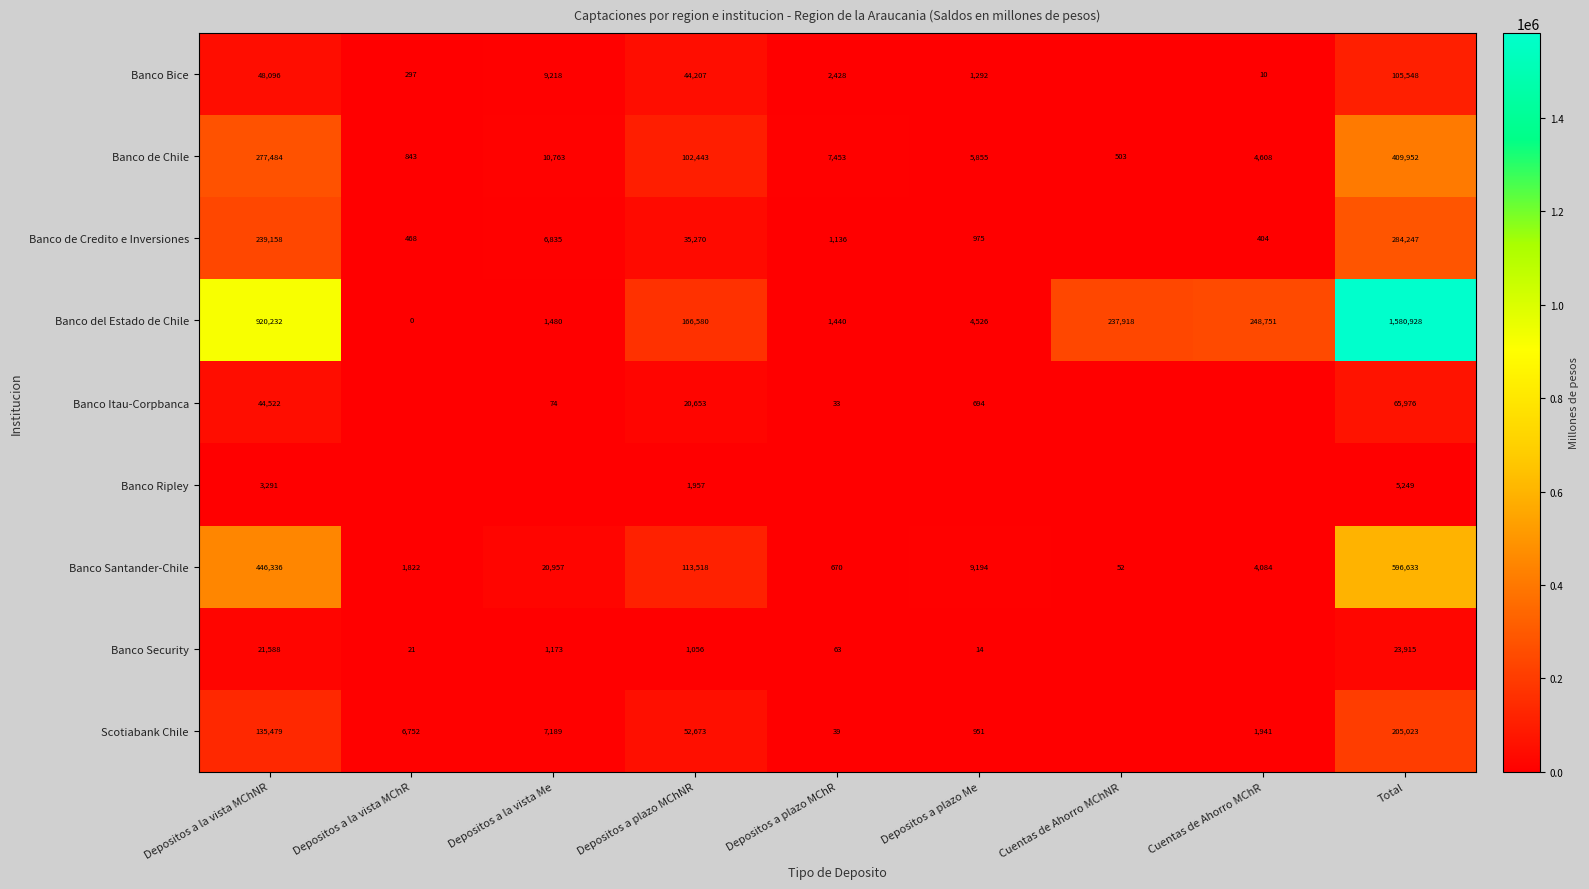

Count the number of data series in this chart.

9